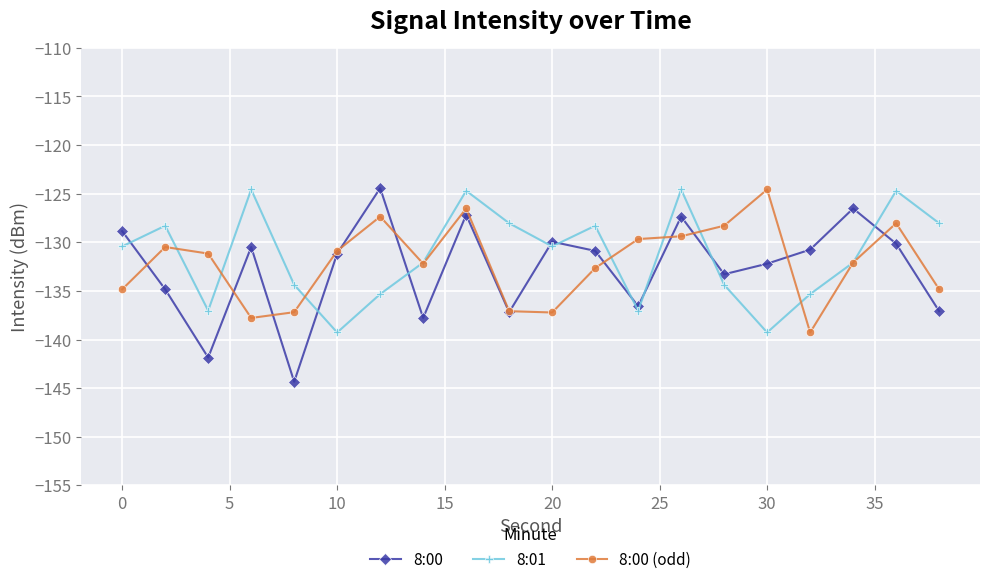

What is the average value of the 8:00 series?

-132.6